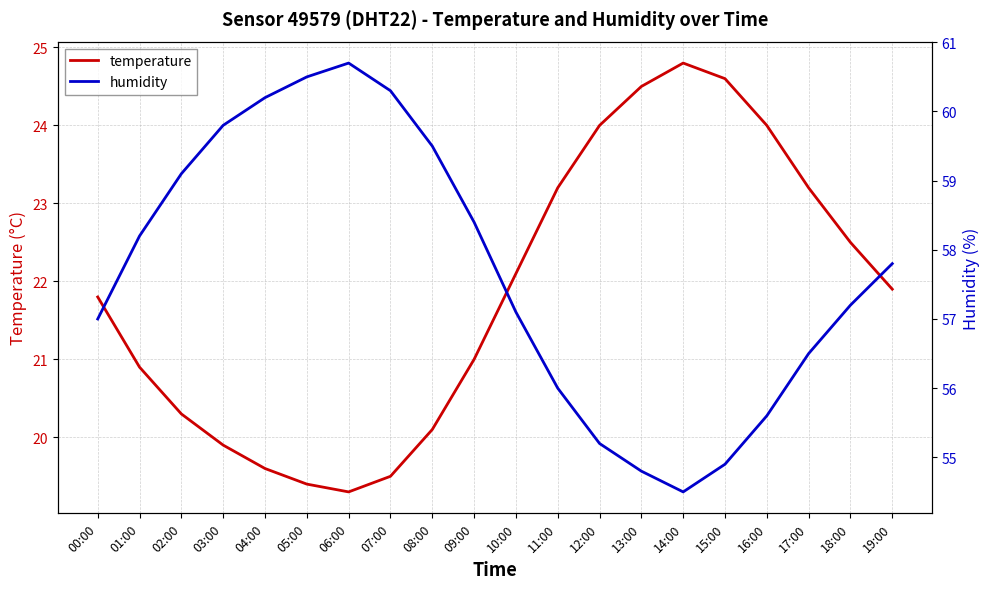

Is it true that humidity equals 54.9 at 15:00?

True